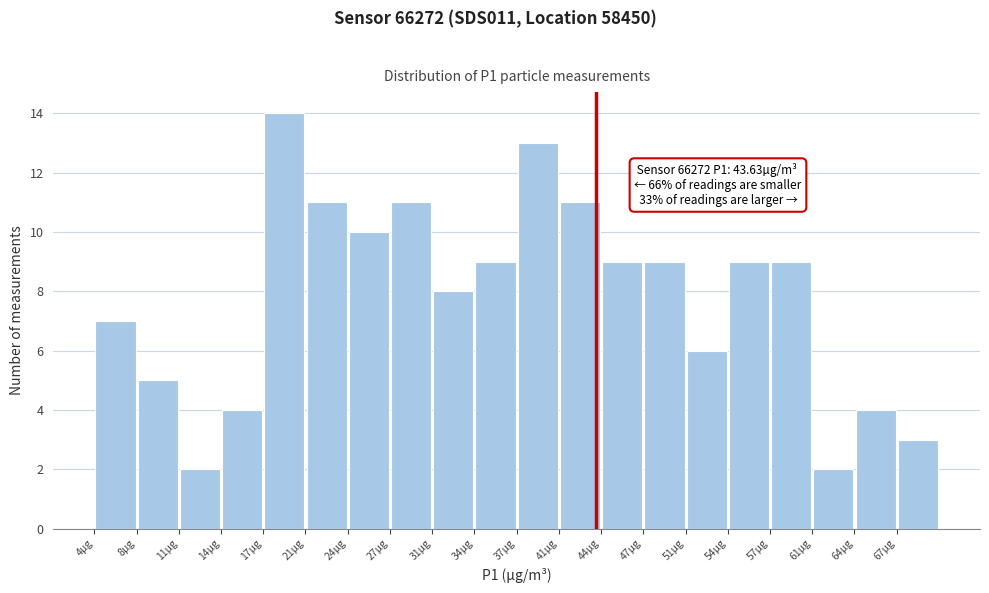

Which range on the x-axis has the tallest bar?

17.5 to 21.0